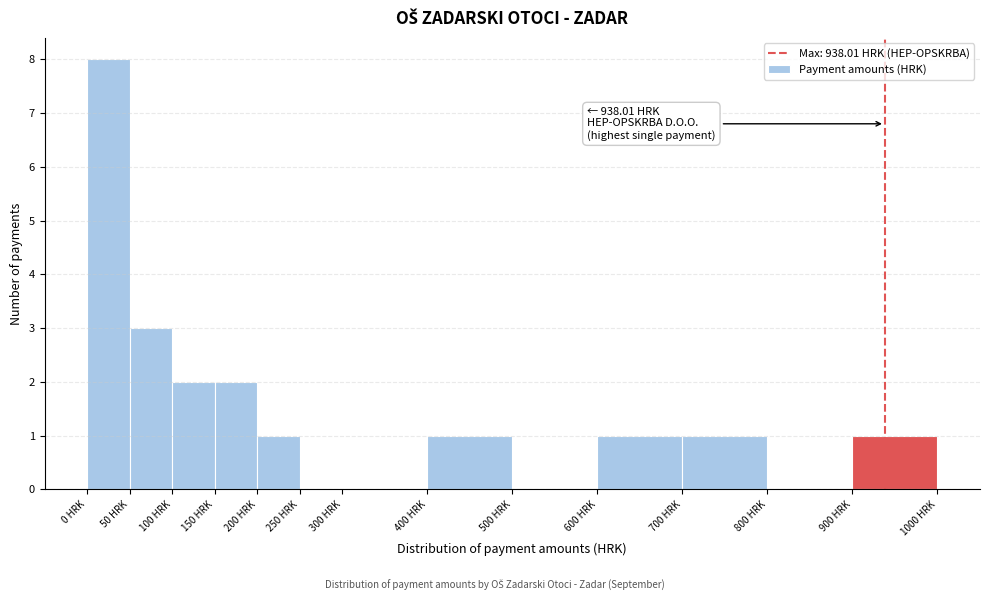

Over which range of the x-axis is the bar tallest?

0 to 50